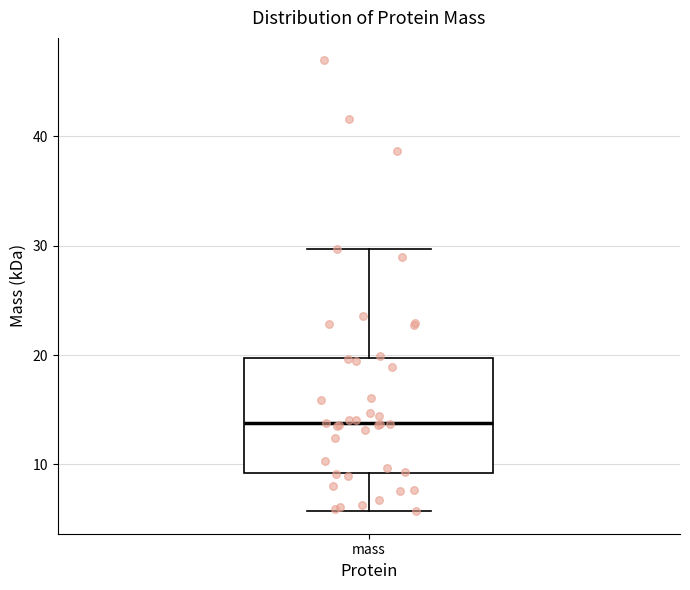

Transcribe this box plot: give where the median line is, the range the box spans, and where the two whiskers end, as read against the y-axis. The values are not printed on the chart, so give them approximately, as read against the axis.

median 14, box 9 to 20, whiskers 6 to 30